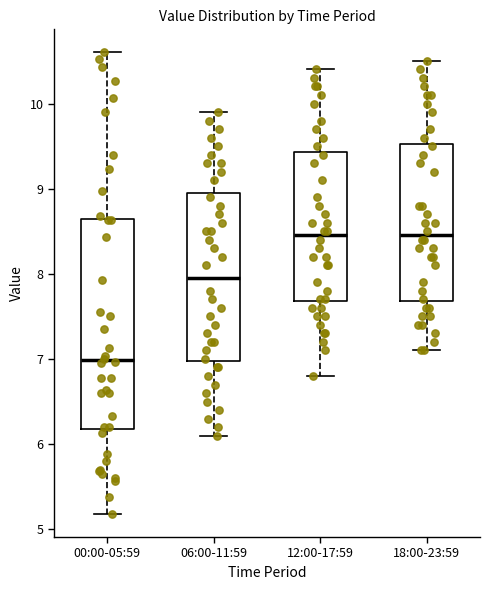

Which box is the tallest, from its lower edge to its upper edge?

00:00-05:59